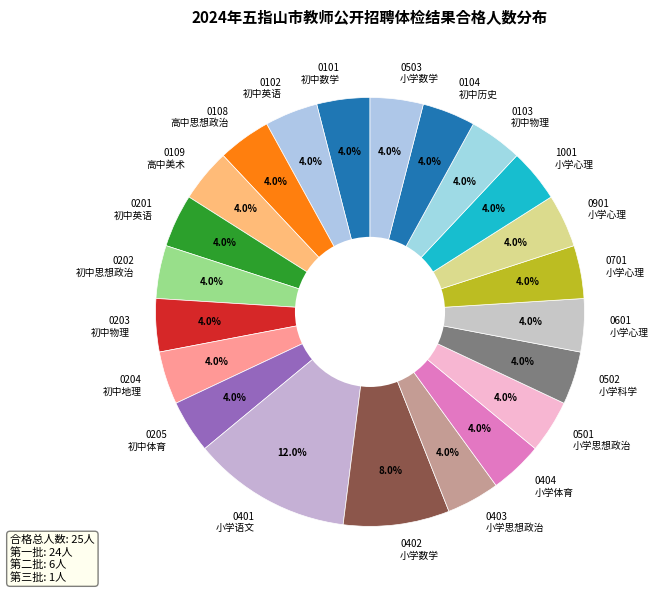

Which has a higher value, 0203 初中物理 or 0402 小学数学?

0402 小学数学